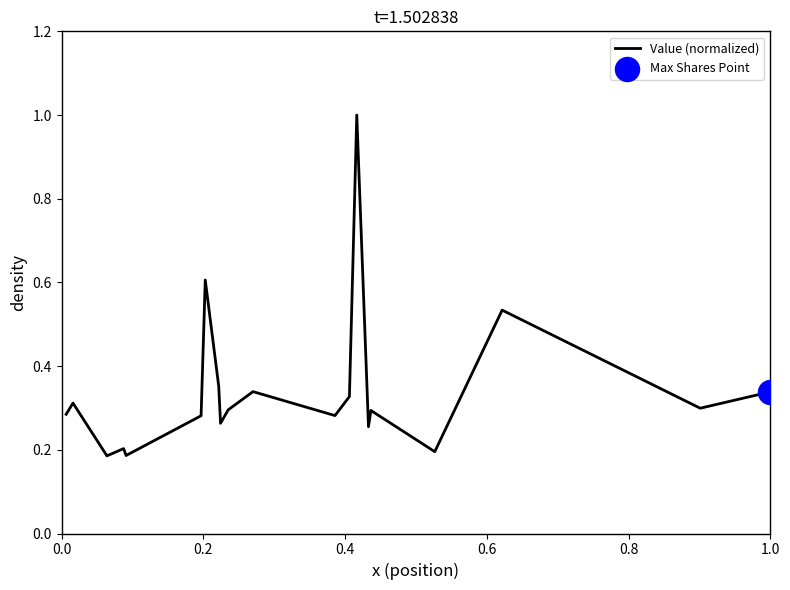

What is the maximum value shown in the chart?

1.0